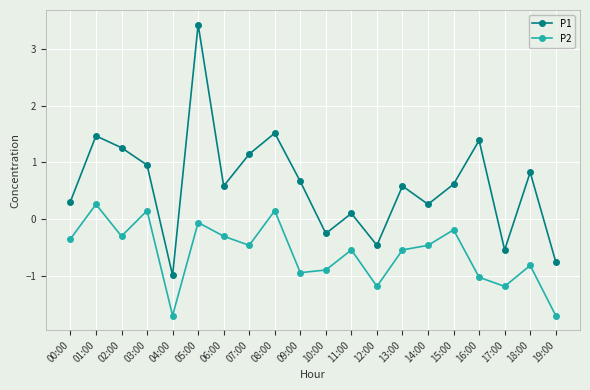

True or false: P2 and P1 cross at least once.

False